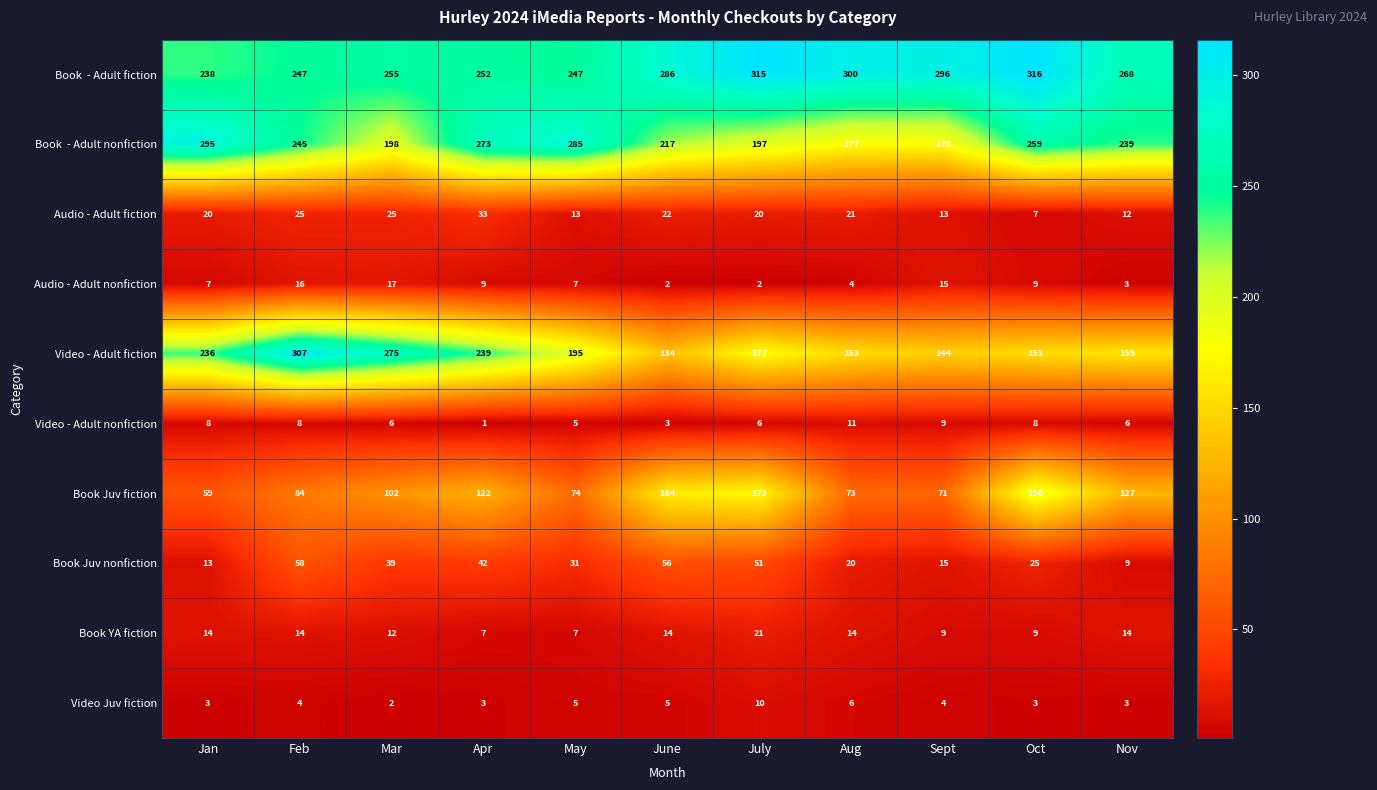

What is the difference between the maximum and second lowest values in the Video Juv fiction series?

7